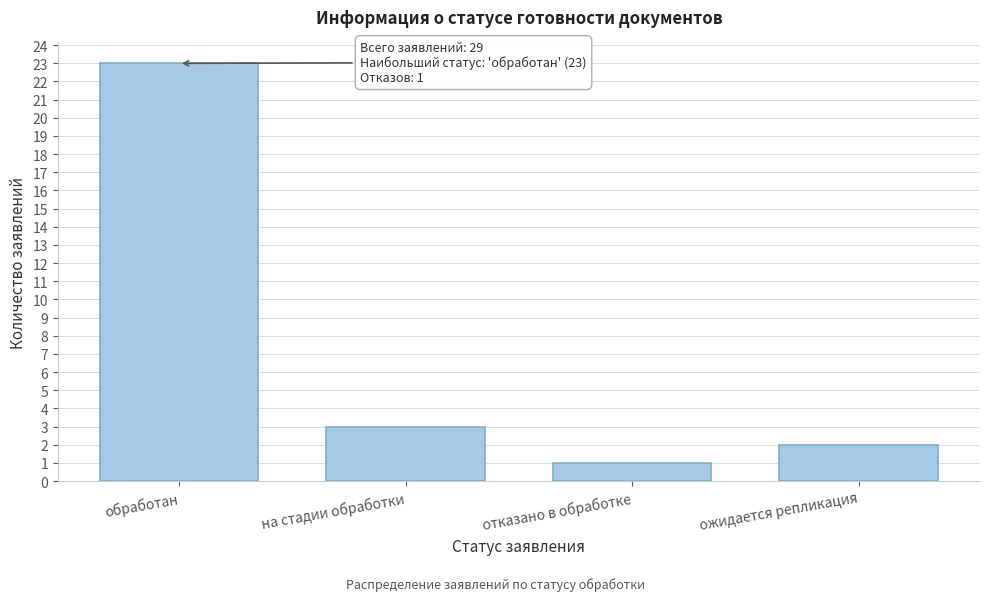

Reading left to right, what are all the values shown in this chart?

обработан=23	на стадии обработки=3	отказано в обработке=1	ожидается репликация=2